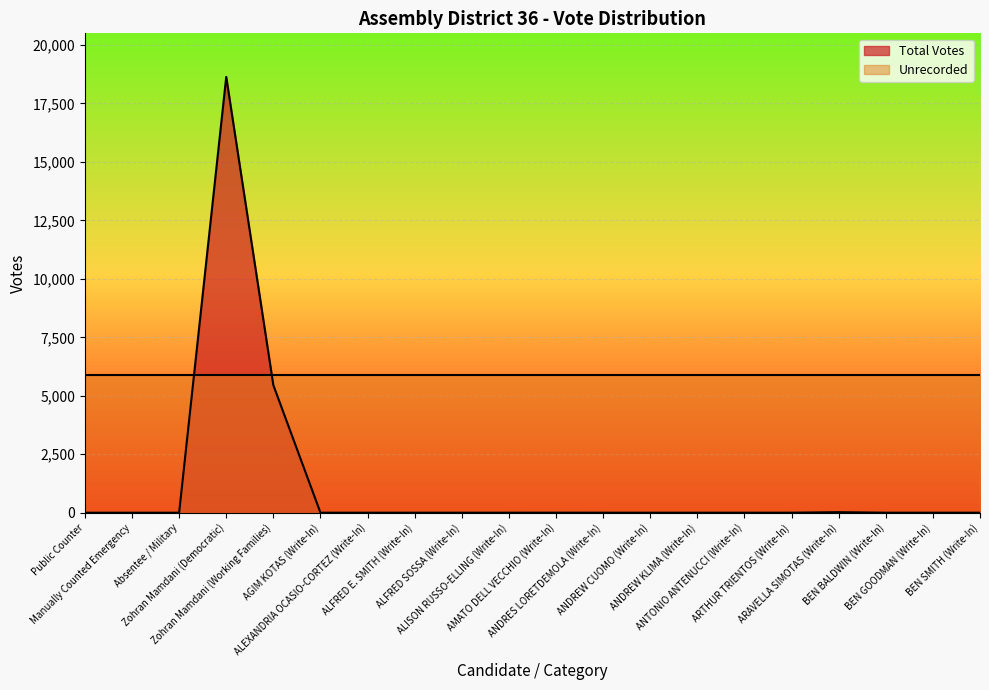

Reading right to left, extract all data points from this chart.

BEN SMITH (Write-In)=1	BEN GOODMAN (Write-In)=1	BEN BALDWIN (Write-In)=1	ARAVELLA SIMOTAS (Write-In)=23	ARTHUR TRIENTOS (Write-In)=1	ANTONIO ANTENUCCI (Write-In)=1	ANDREW KLIMA (Write-In)=1	ANDREW CUOMO (Write-In)=1	ANDRES LORETDEMOLA (Write-In)=1	AMATO DELL VECCHIO (Write-In)=2	ALISON RUSSO-ELLING (Write-In)=1	ALFRED SOSSA (Write-In)=1	ALFRED E. SMITH (Write-In)=1	ALEXANDRIA OCASIO-CORTEZ (Write-In)=1	AGIM KOTAS (Write-In)=1	Zohran Mamdani (Working Families)=5454	Zohran Mamdani (Democratic)=18636	Absentee / Military=0	Manually Counted Emergency=0	Public Counter=0